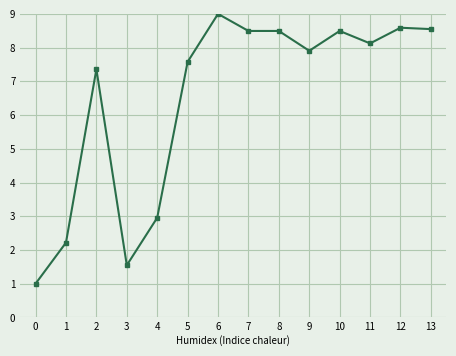

What is the change in value from 6 to 7?

-0.5